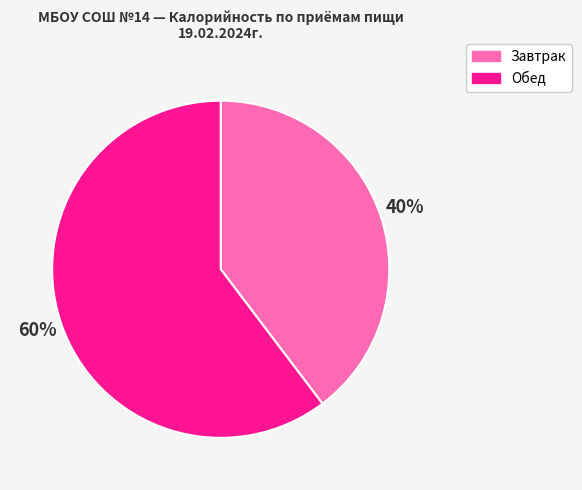

Combined, do Обед and Завтрак account for over 50%?

Yes